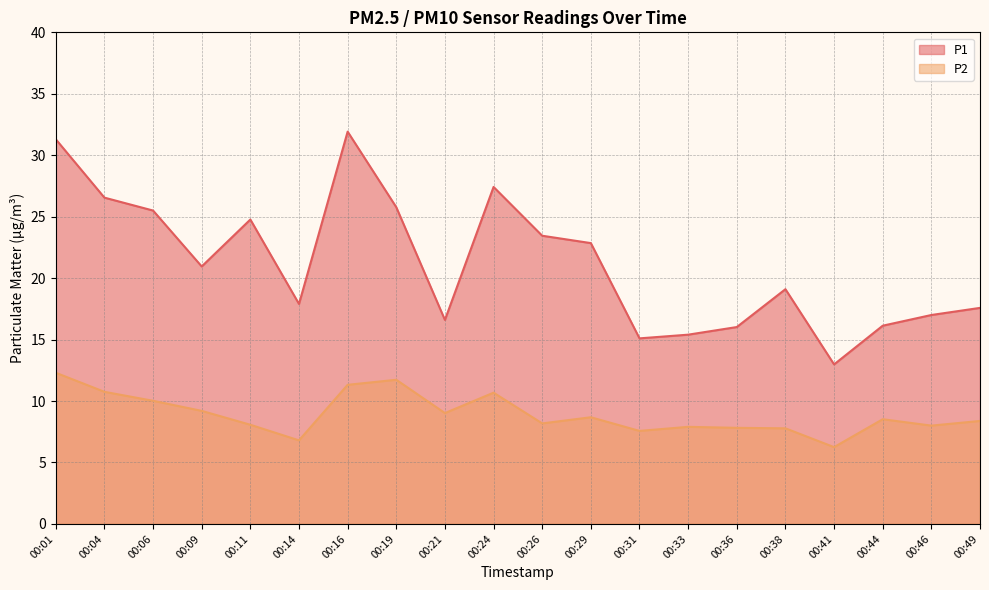

What is the value of the P1 point at the 7th from the left?

31.9